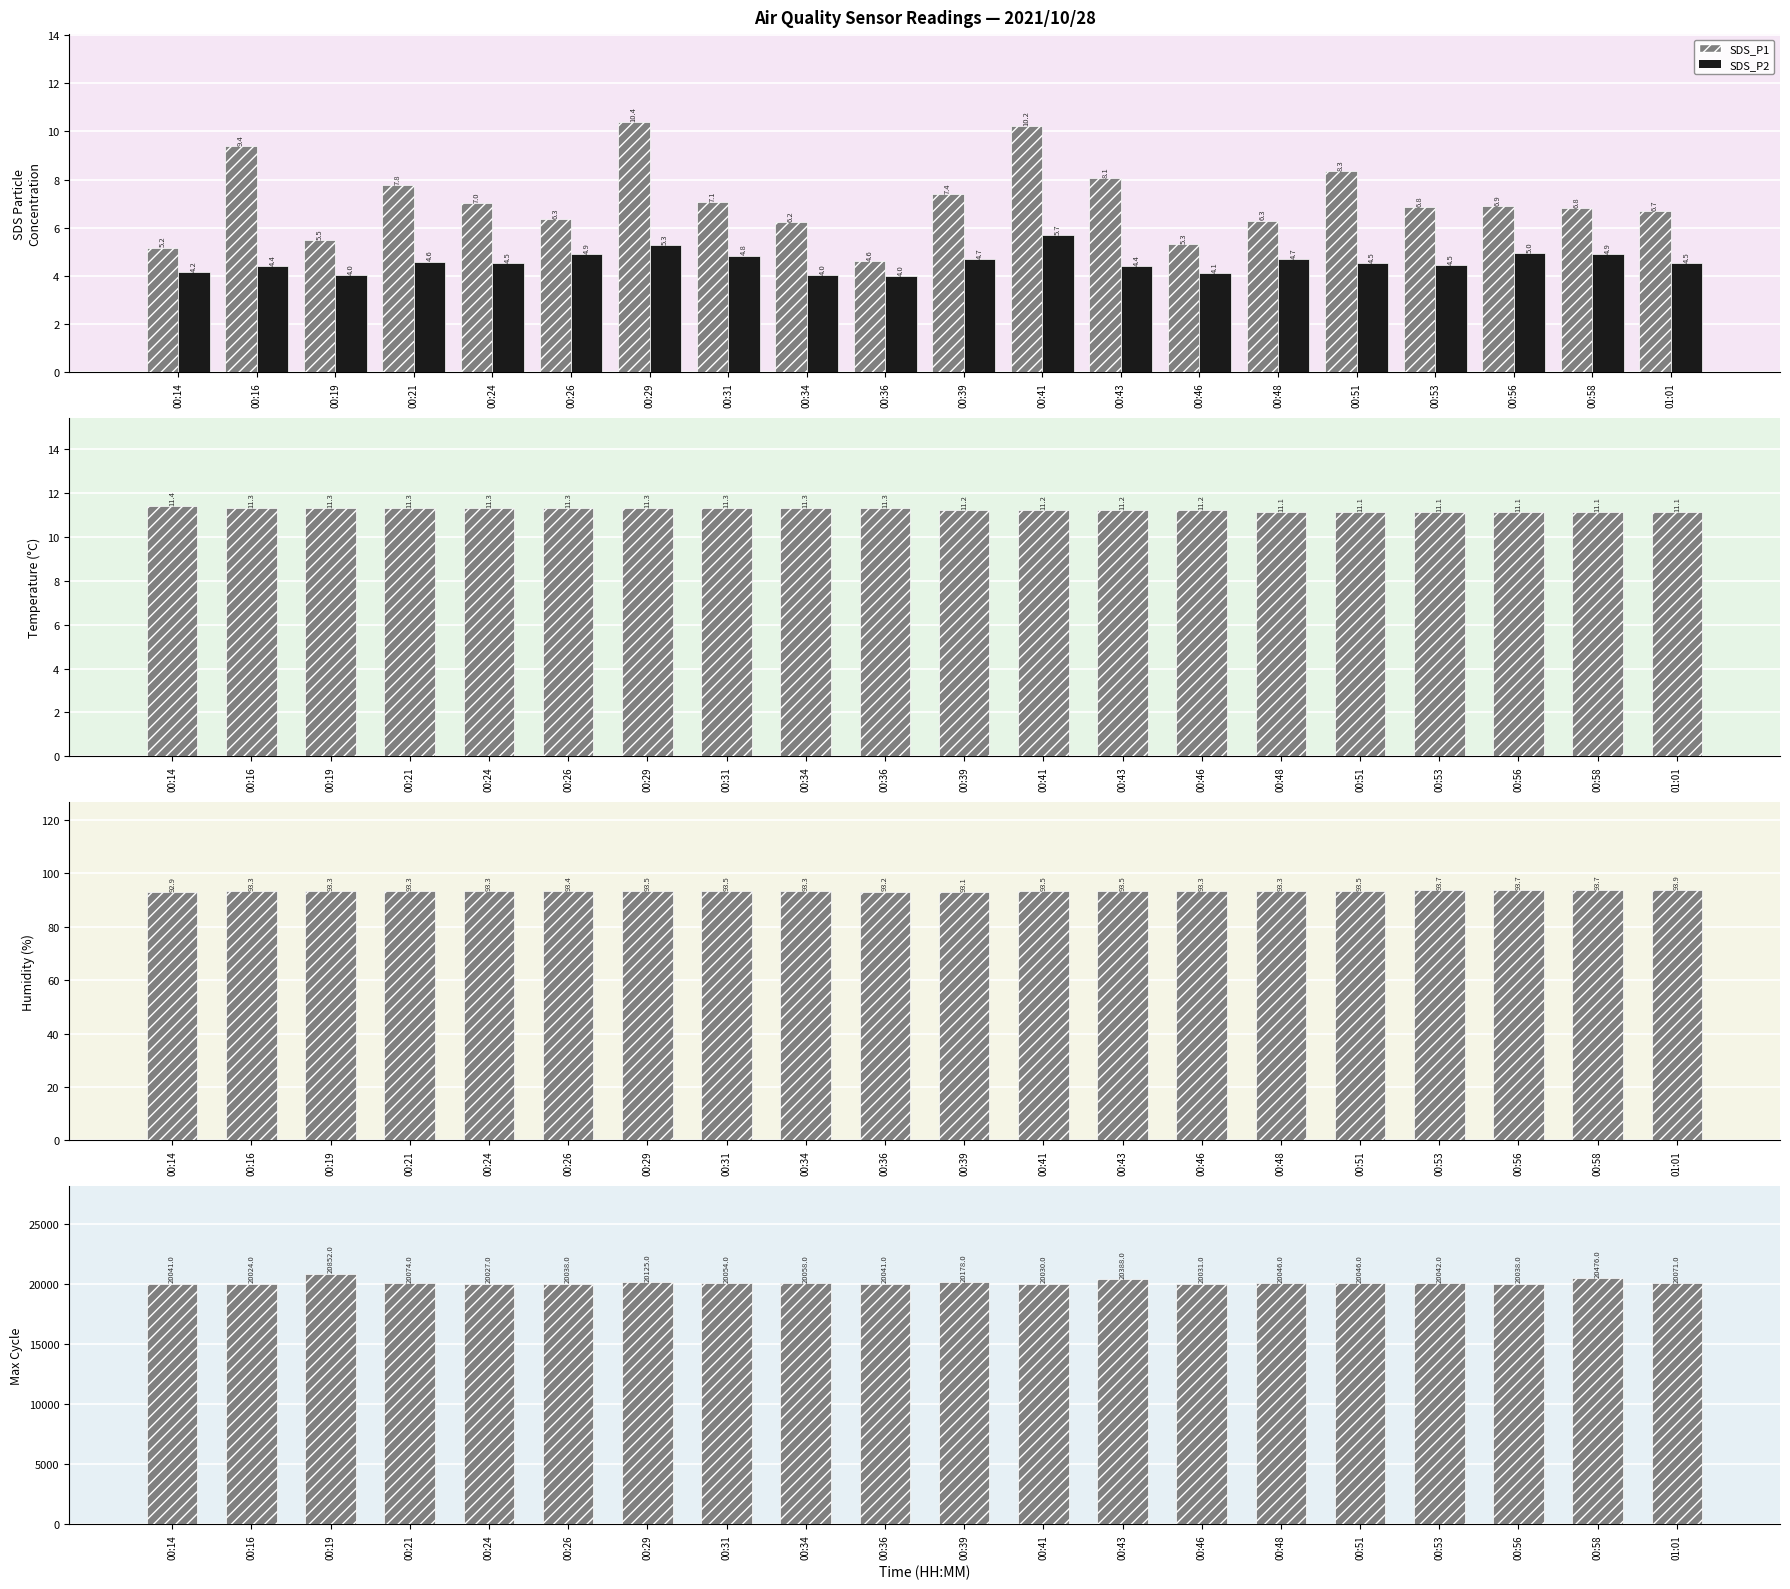

How many data points in SDS_P1 are above 6?

16